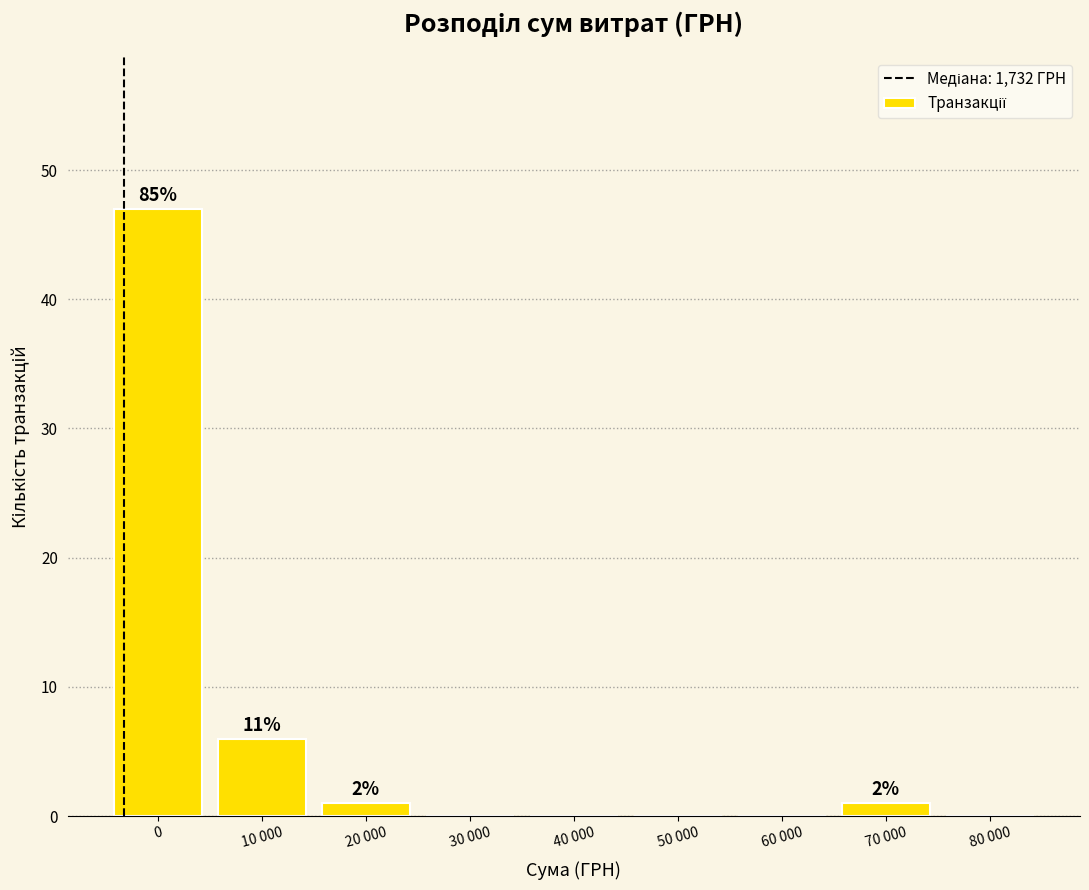

Reading left to right, extract all data points from this chart.

0=47	10 000=6	20 000=1	30 000=0	40 000=0	50 000=0	60 000=0	70 000=1	80 000=0